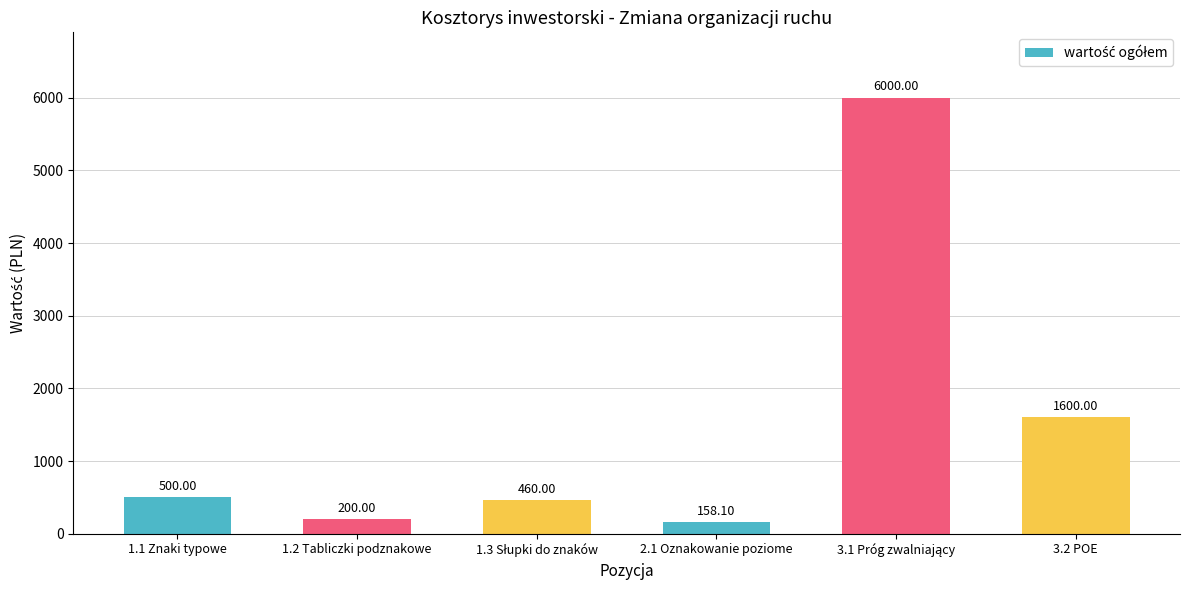

What is the smallest value displayed?

158.1